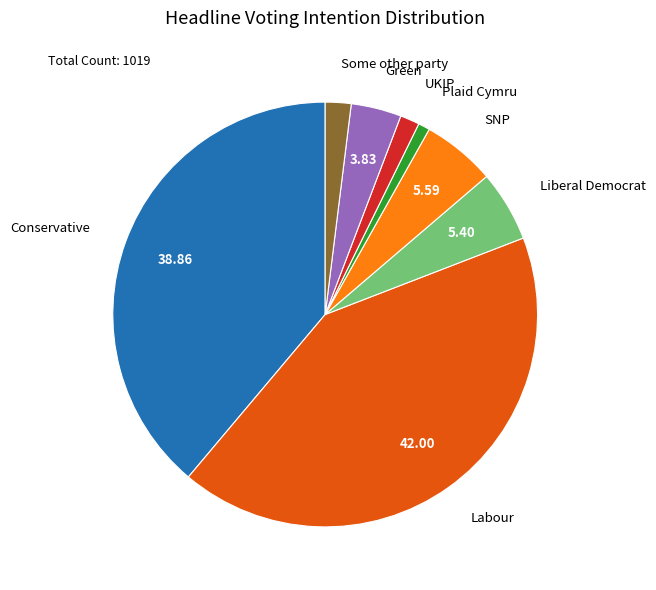

True or false: Some other party accounts for 2% of the total.

True